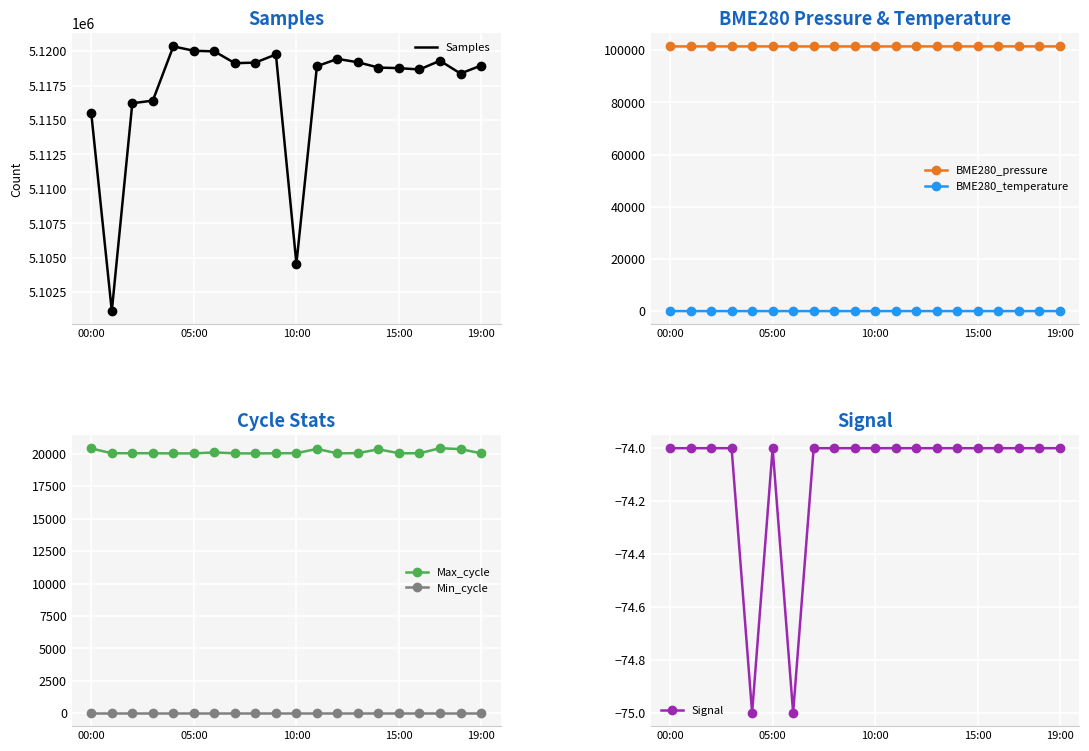

Between 8 and 17, which is larger?

17